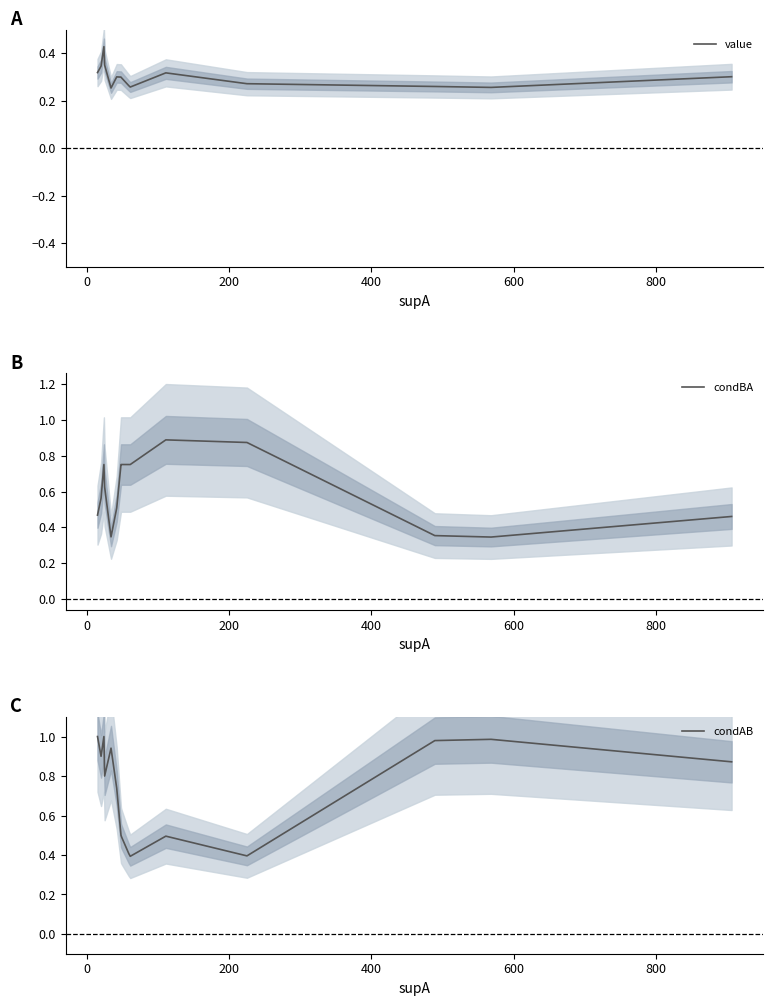

Reading left to right, transcribe all the data shown in this chart.

value: 0.3	0.3	0.4	0.4	0.3	0.3	0.3	0.3	0.3	0.3	0.3	0.3	0.3	0.3	0.3
condBA: 0.5	0.6	0.8	0.6	0.3	0.5	0.8	0.8	0.8	0.8	0.9	0.9	0.4	0.3	0.5
condAB: 1.0	0.9	1.0	0.8	0.9	0.7	0.5	0.5	0.4	0.4	0.5	0.4	1.0	1.0	0.9